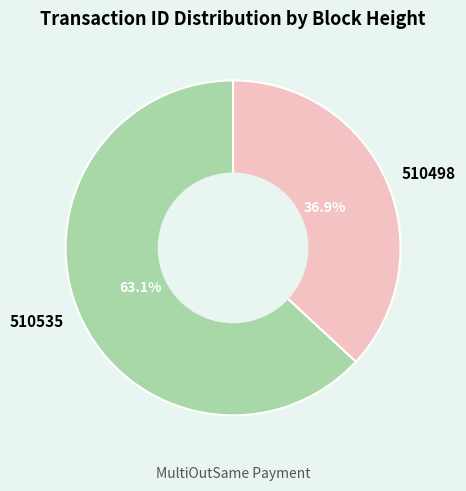

Which category has the biggest portion of the pie?

510535